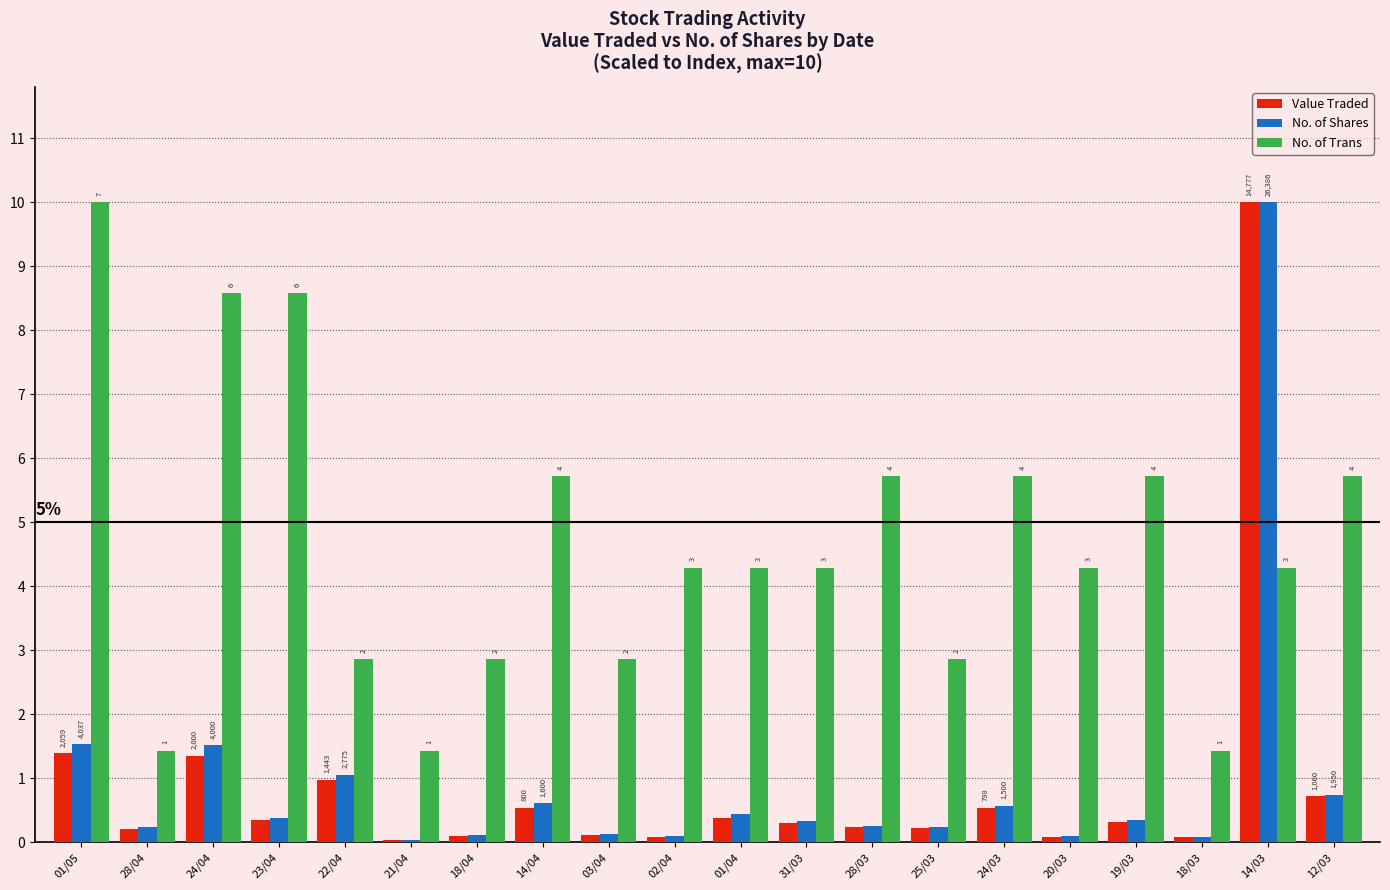

How many groups of bars are there?

20